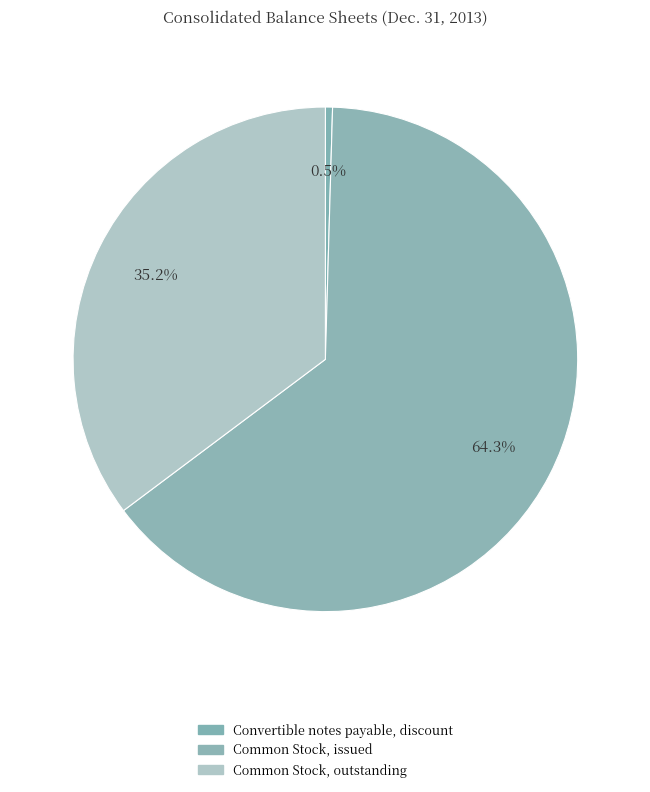

How many slices are in this pie chart?

3